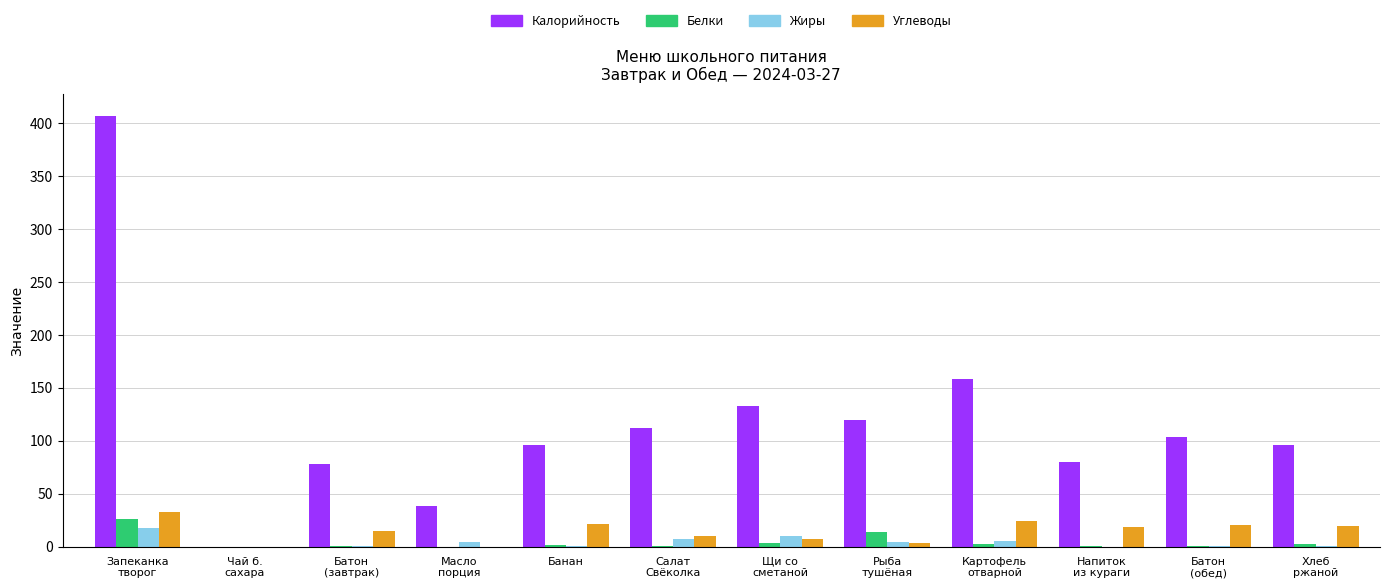

Which series changed the most between Чай б.
сахара and Батон
(обед)?

Калорийность